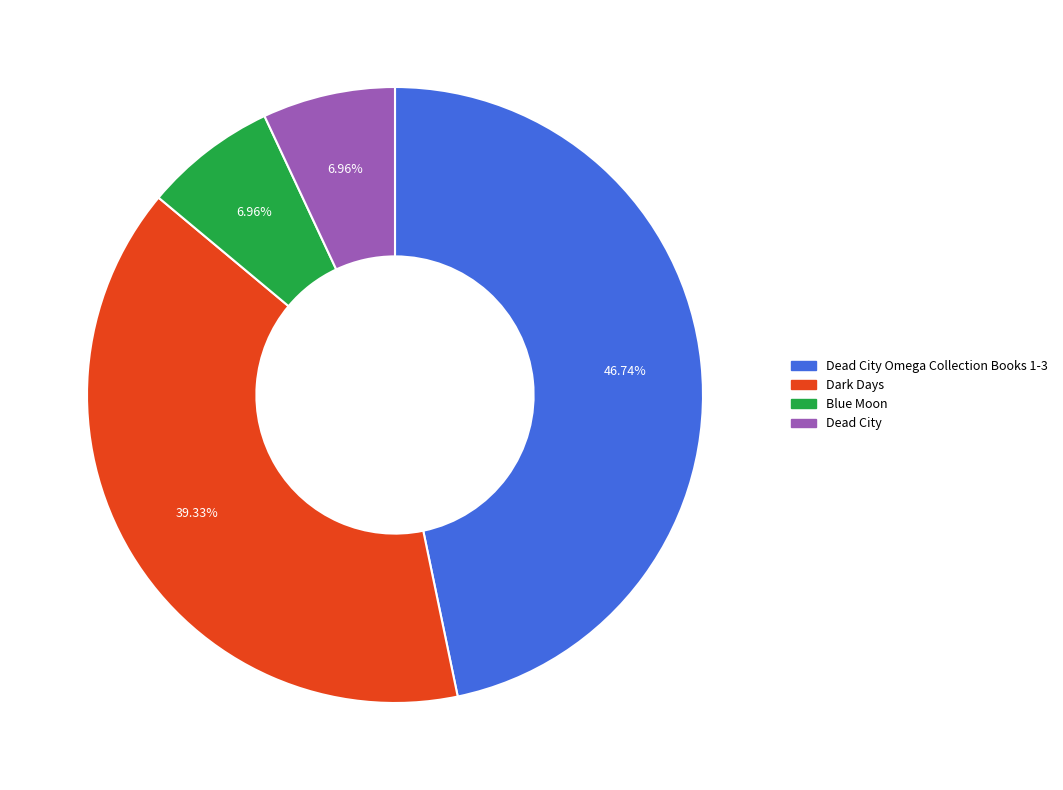

Is there any slice that represents more than half of the pie?

No